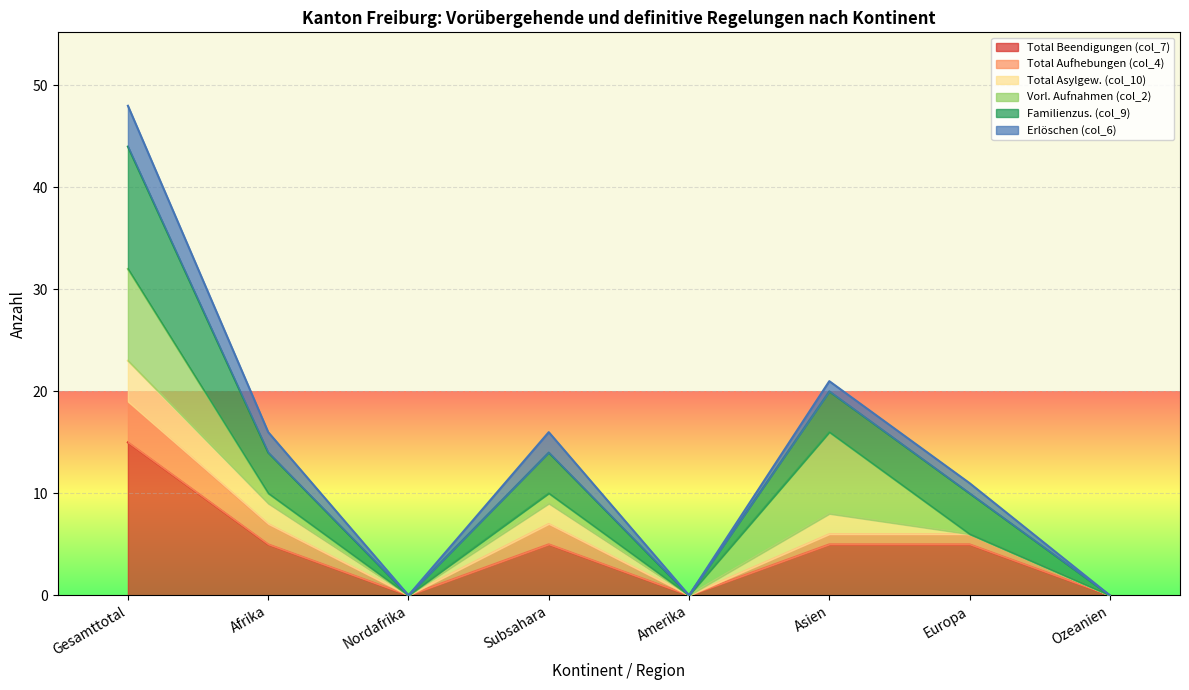

Is the value of Total Beendigungen (col_7) at Europa greater than the value of Total Aufhebungen (col_4) at Gesamttotal?

No